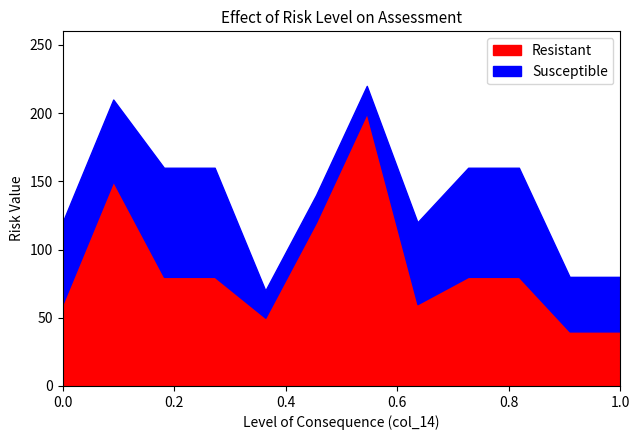

What is the total value across all series at 1.0?

80